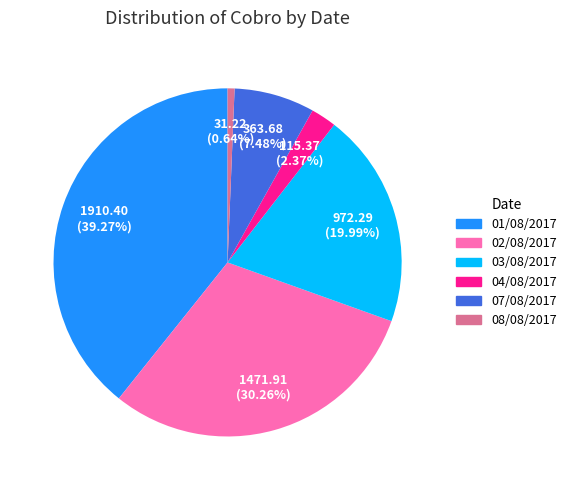

Which slice is the smallest?

08/08/2017